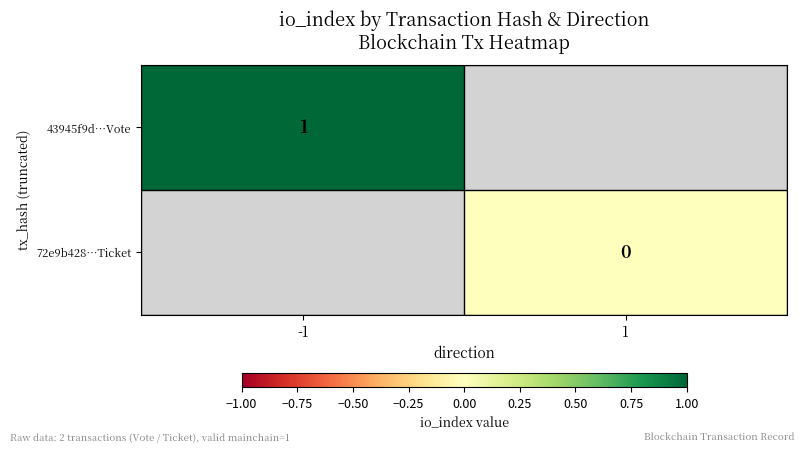

At how many categories does at least one series exceed 0?

1